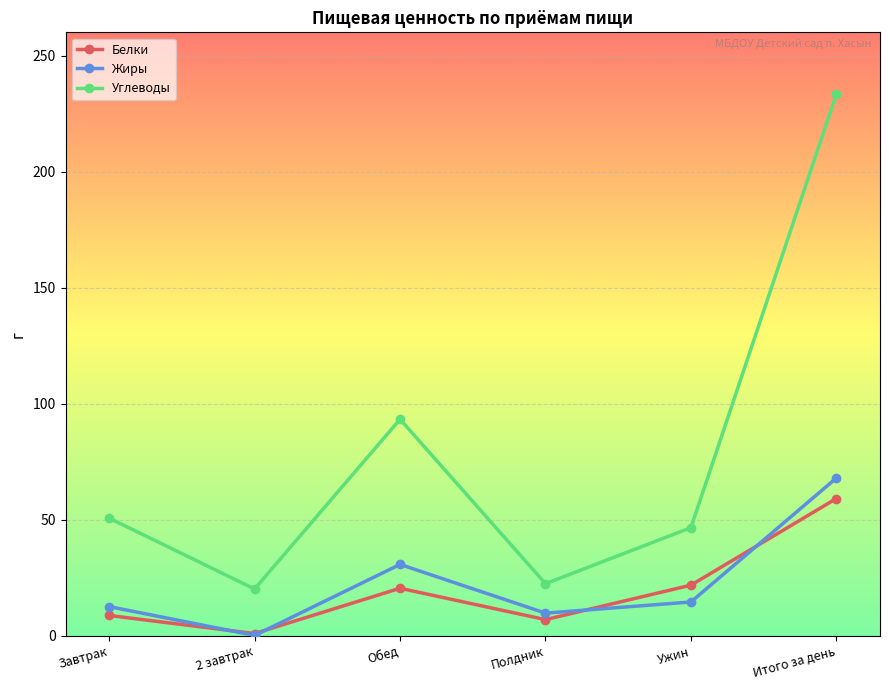

Where is Жиры nearest to the value 34?

Обед